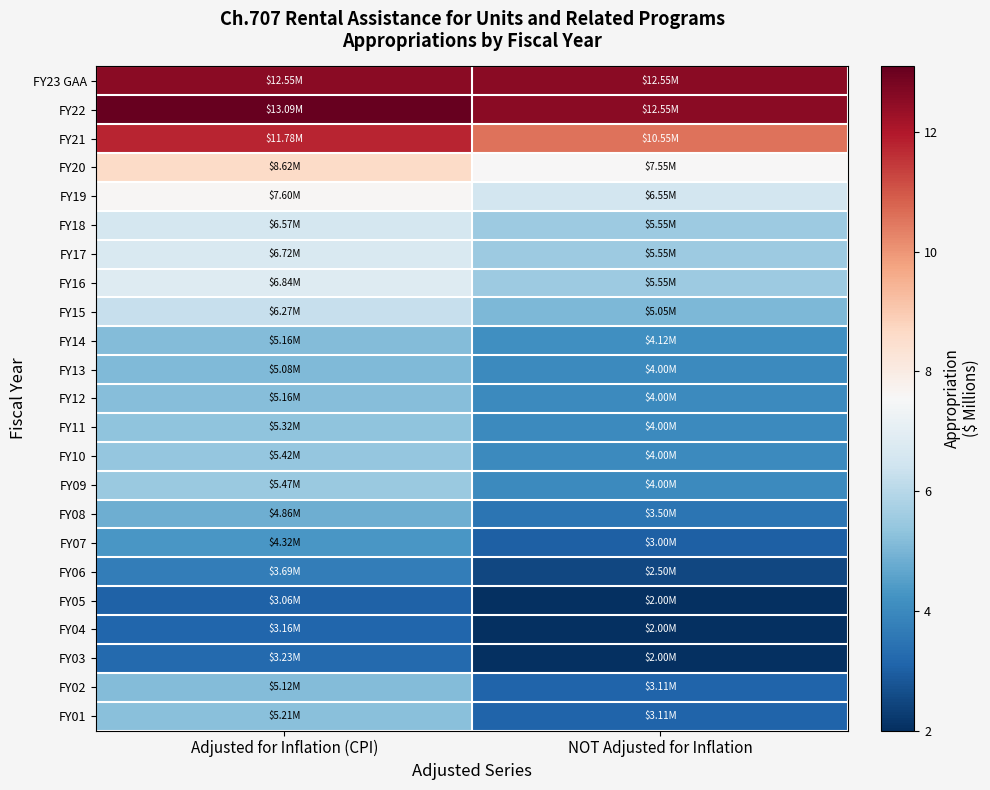

Rank the series at Adjusted for Inflation (CPI) from highest to lowest value.

FY22, FY23 GAA, FY21, FY20, FY19, FY16, FY17, FY18, FY15, FY09, FY10, FY11, FY01, FY12, FY14, FY02, FY13, FY08, FY07, FY06, FY03, FY04, FY05